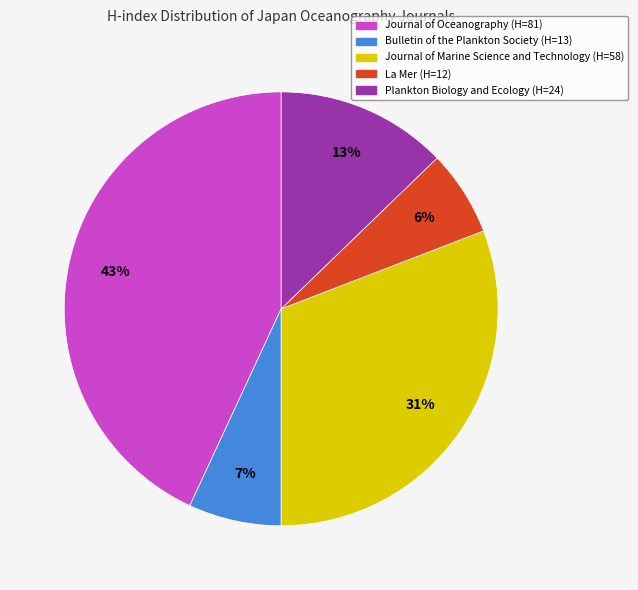

Count the number of slices in the pie.

5